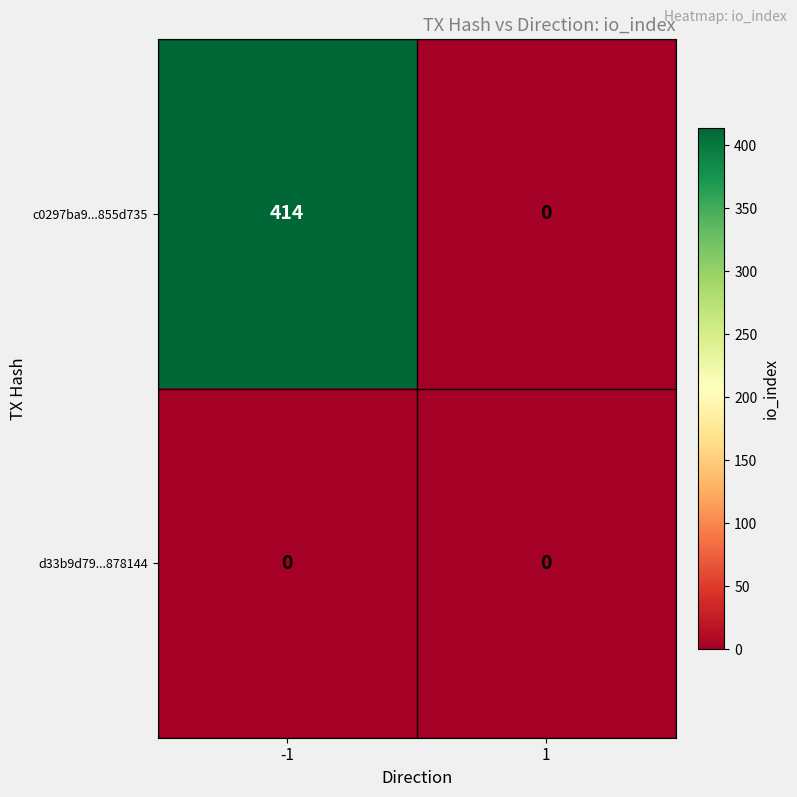

What is the sum of all c0297ba9...855d735 values?

414